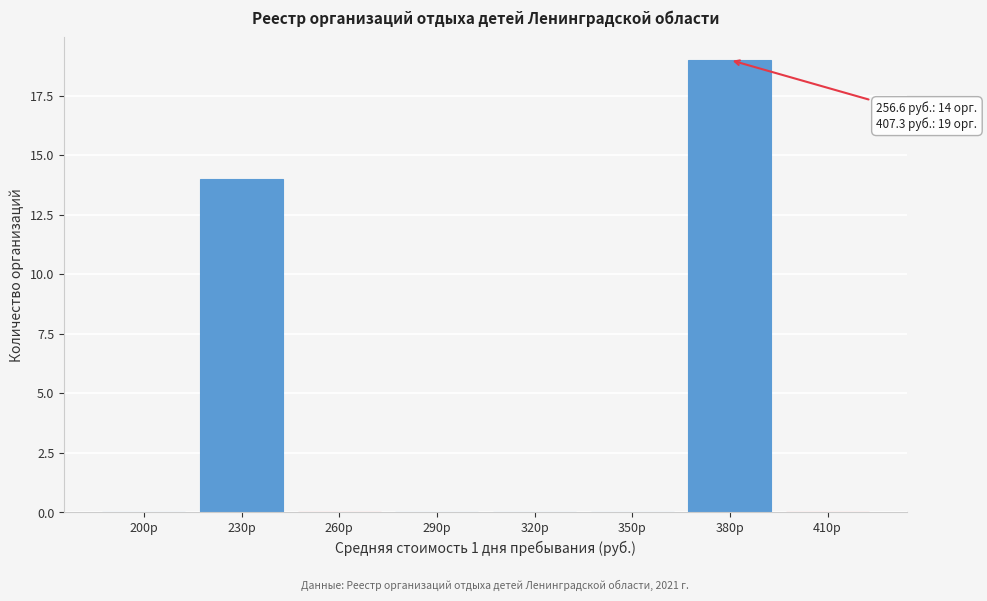

Reading left to right, extract all data points from this chart.

200р=0	230р=14	260р=0	290р=0	320р=0	350р=0	380р=19	410р=0